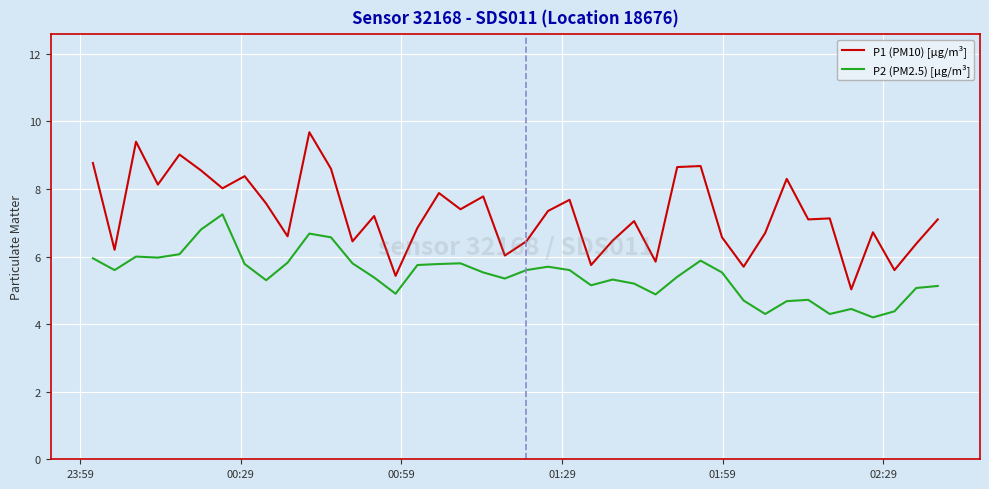

Which series has the largest total across all categories?

P1 (PM10) [µg/m³]